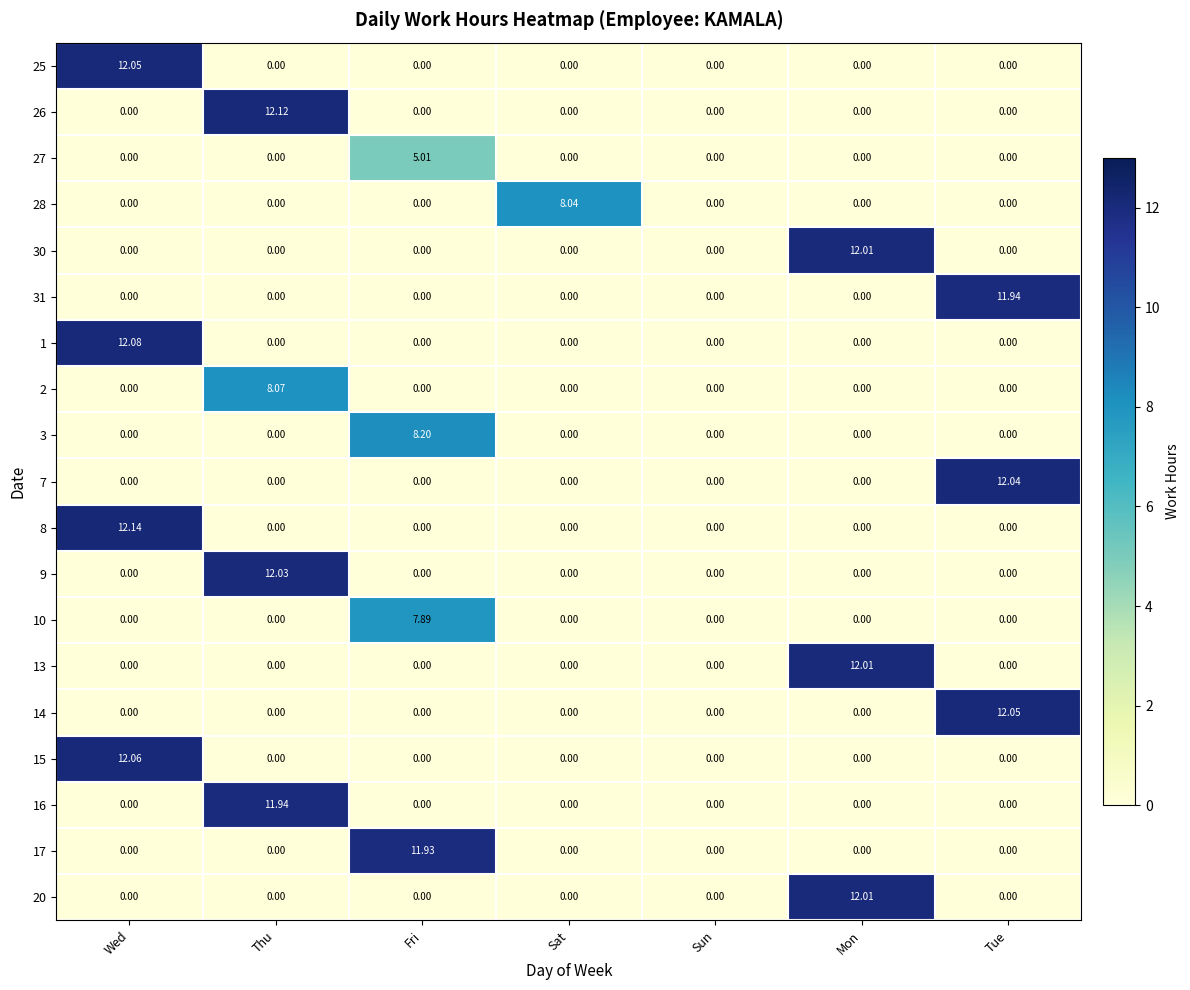

At which label does 7 reach its peak?

Tue